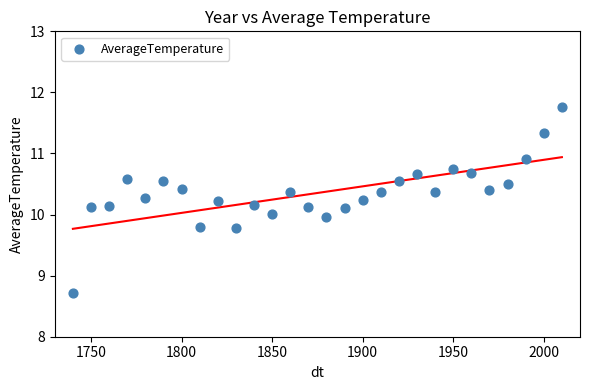

What is the range of Y values (max minus min)?

3.1